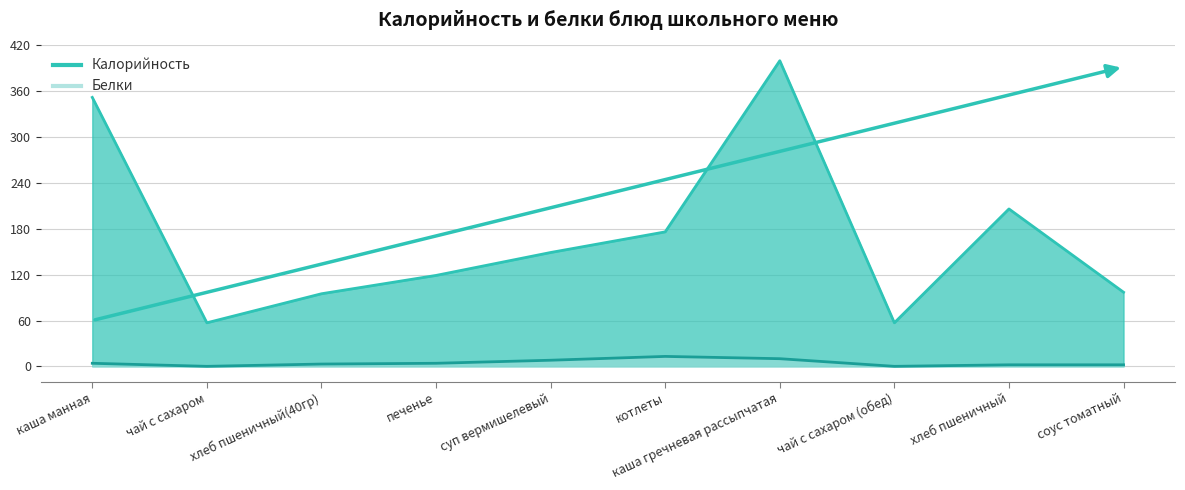

How many data points in Калорийность are less than 149?

5